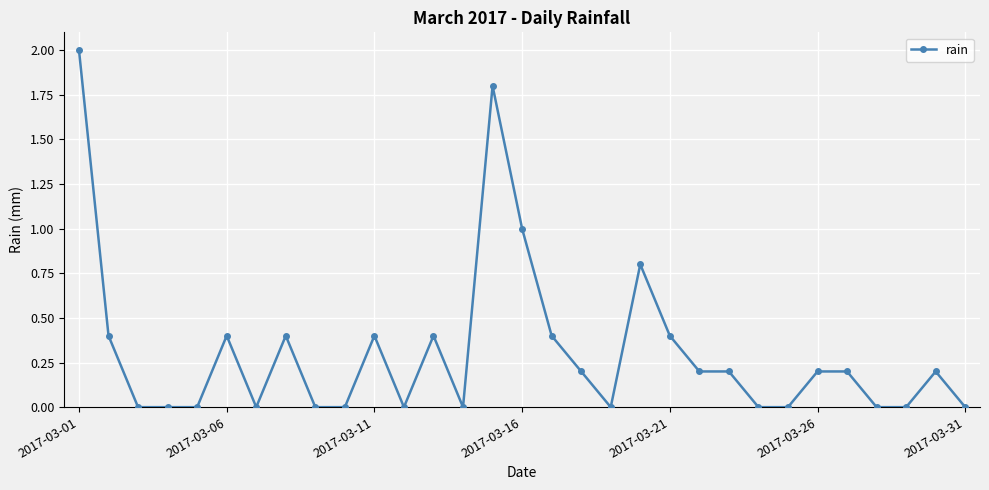

True or false: the data has more than 2 interior local peaks.

True